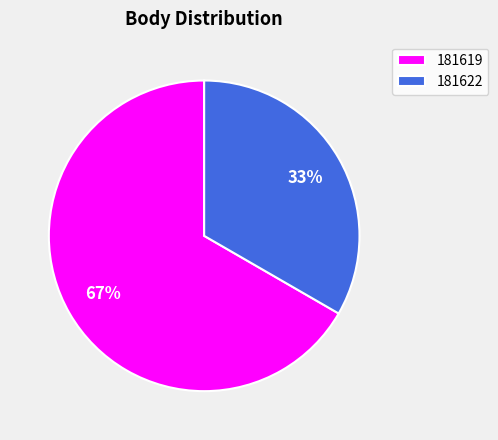

Count the number of slices in the pie.

2